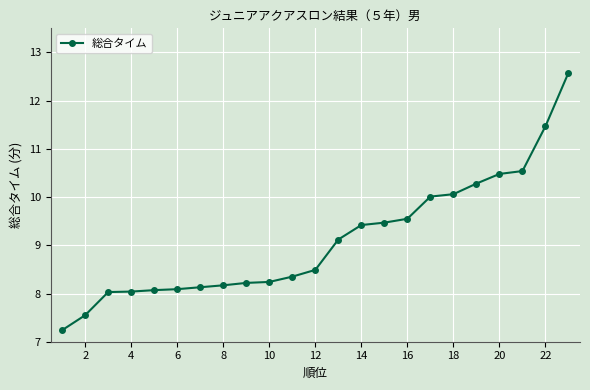

What is the average value?

9.1